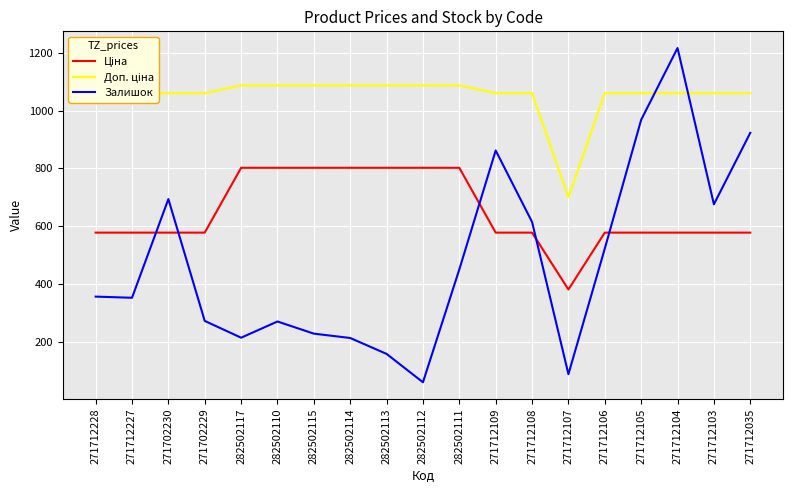

What is the total value across all series at 271712227?

1991.1